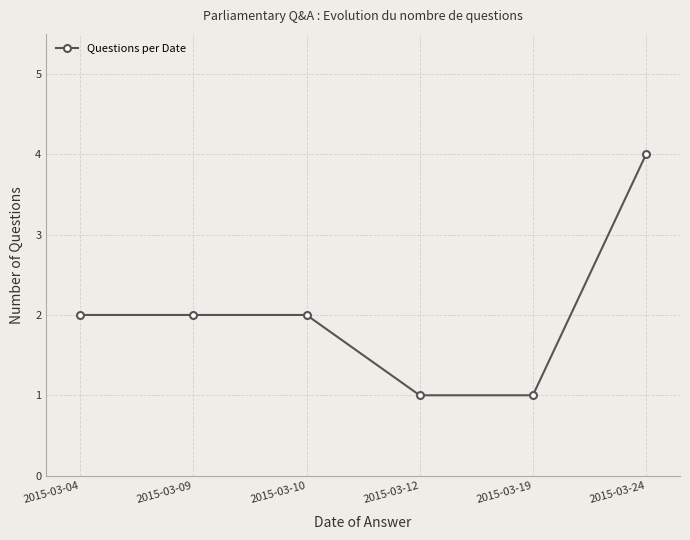

Between 2015-03-09 and 2015-03-12, which is larger?

2015-03-09